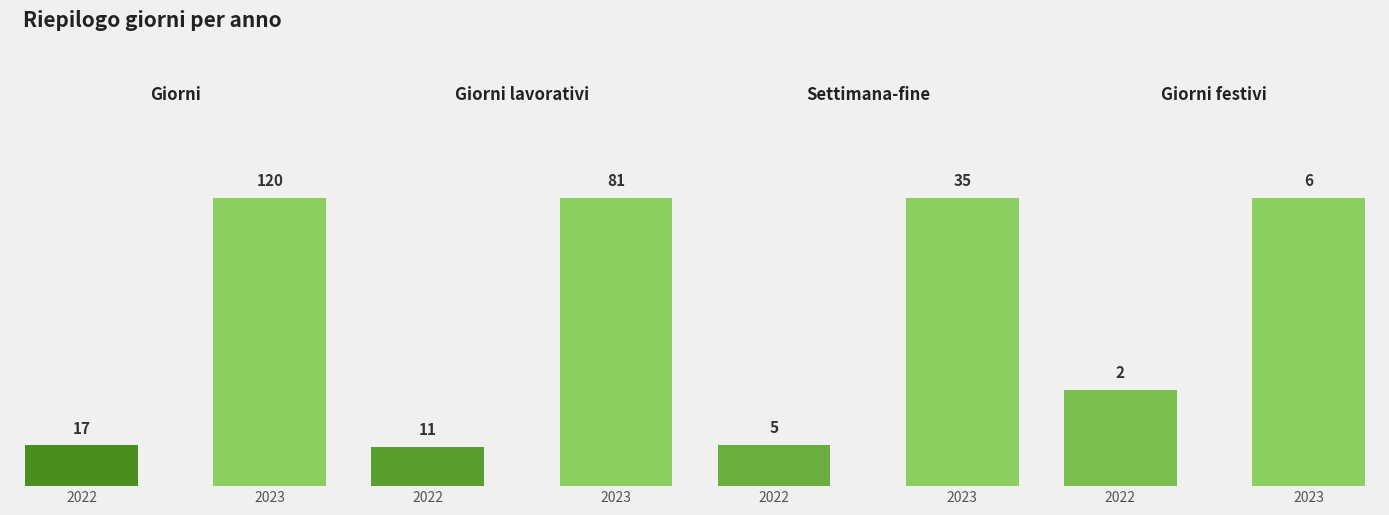

How many data points in Giorni festivi are less than 6?

1